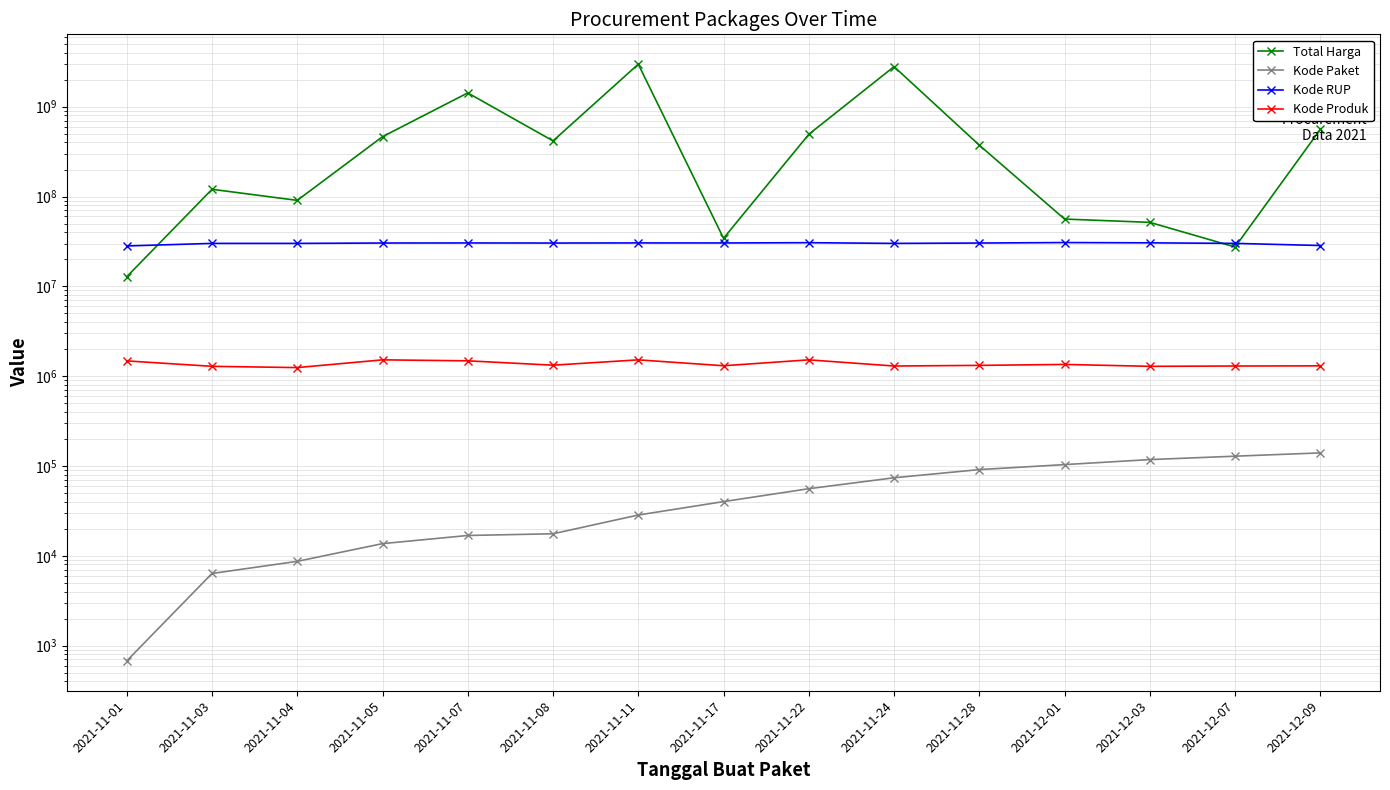

True or false: Total Harga has more than 0 interior local peaks.

True